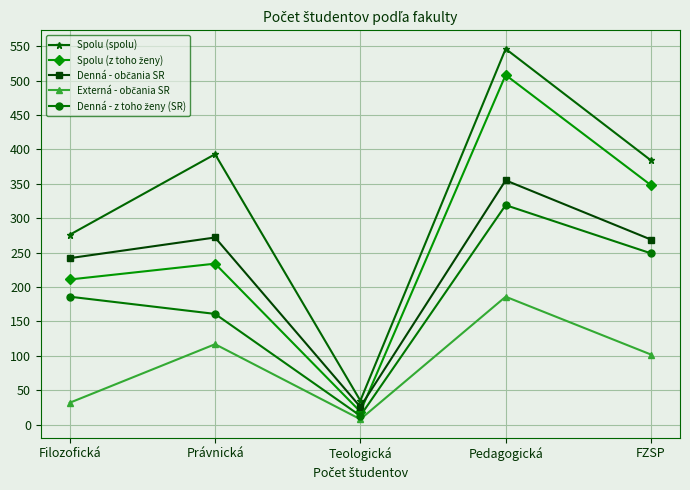

What is the label of the 1st point from the left?

Filozofická